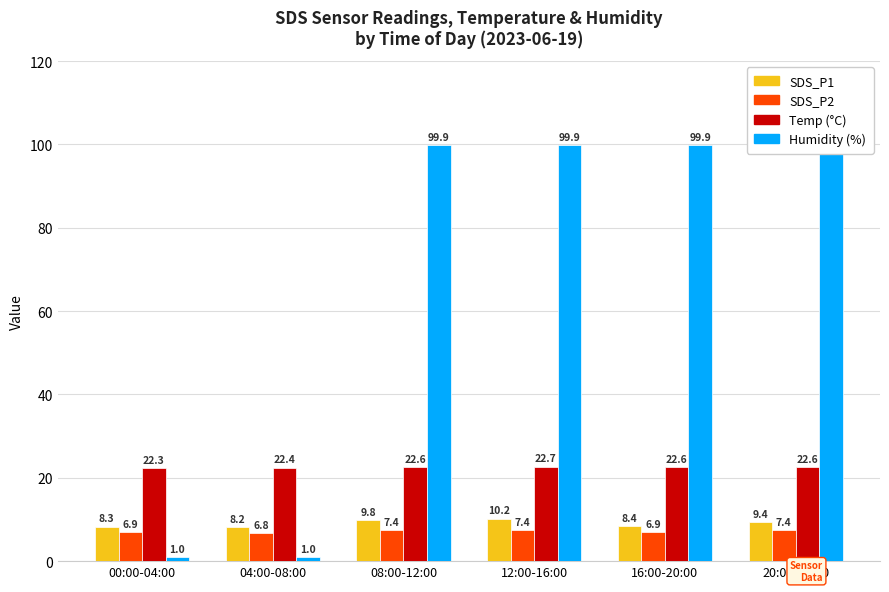

How many groups of bars are there?

6